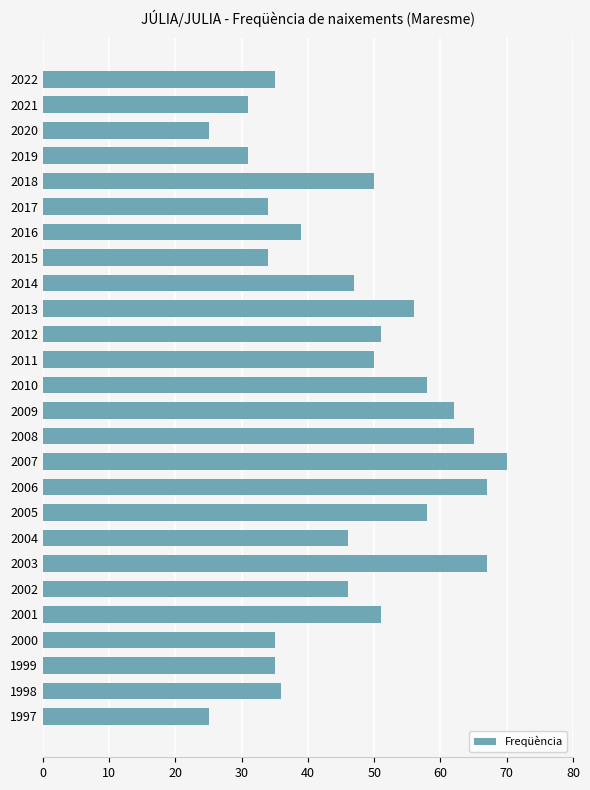

Which category has the highest value across all series?

2007